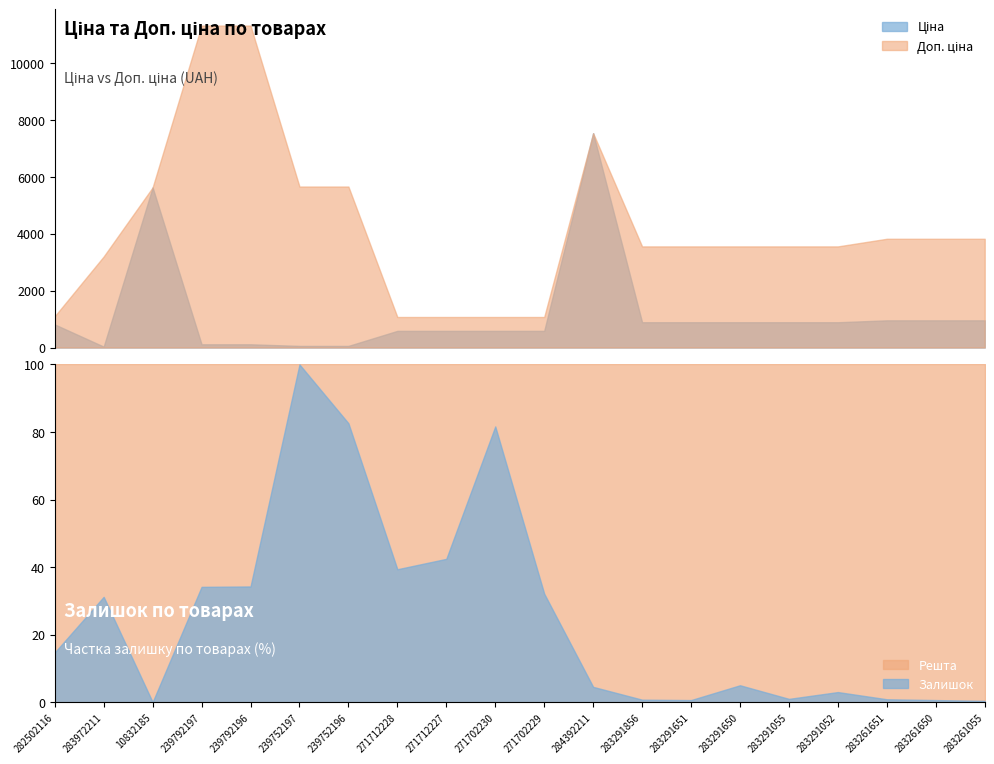

Which category has the highest value in the Залишок series?

239752197